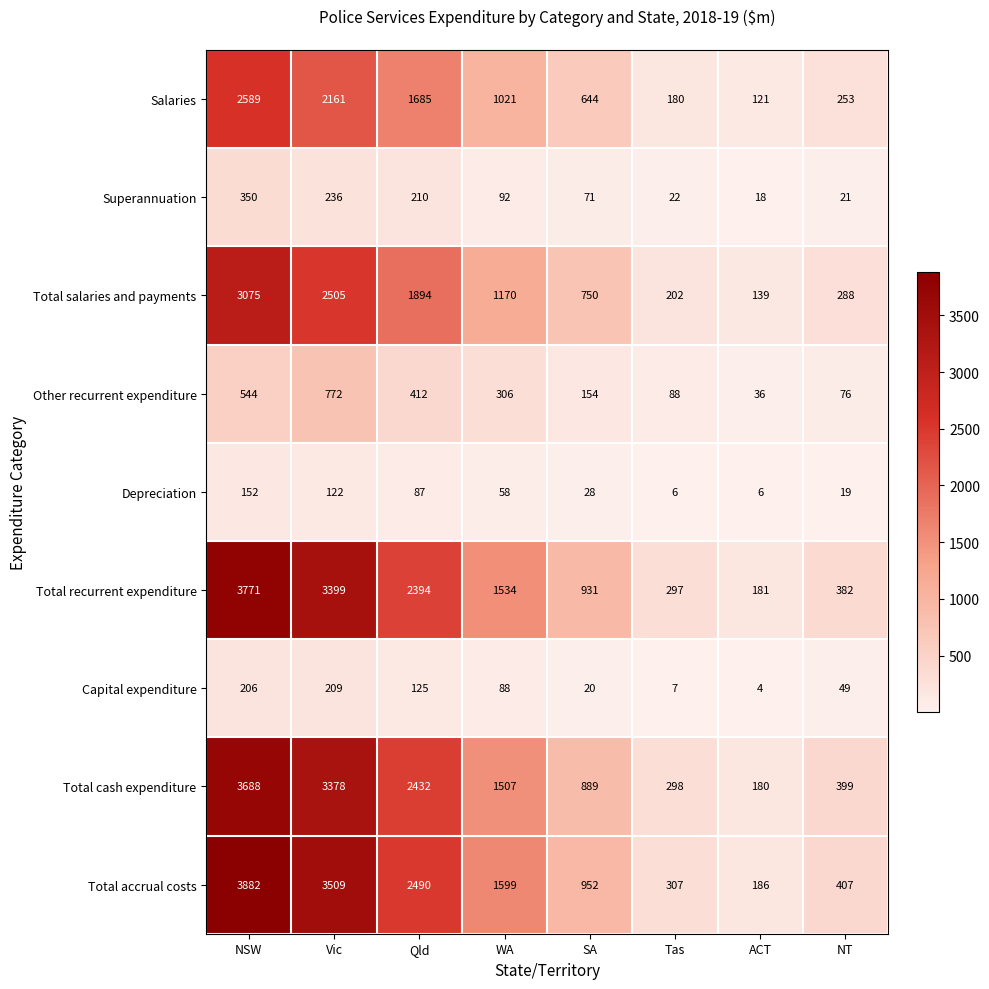

Count the number of categories in the chart.

8